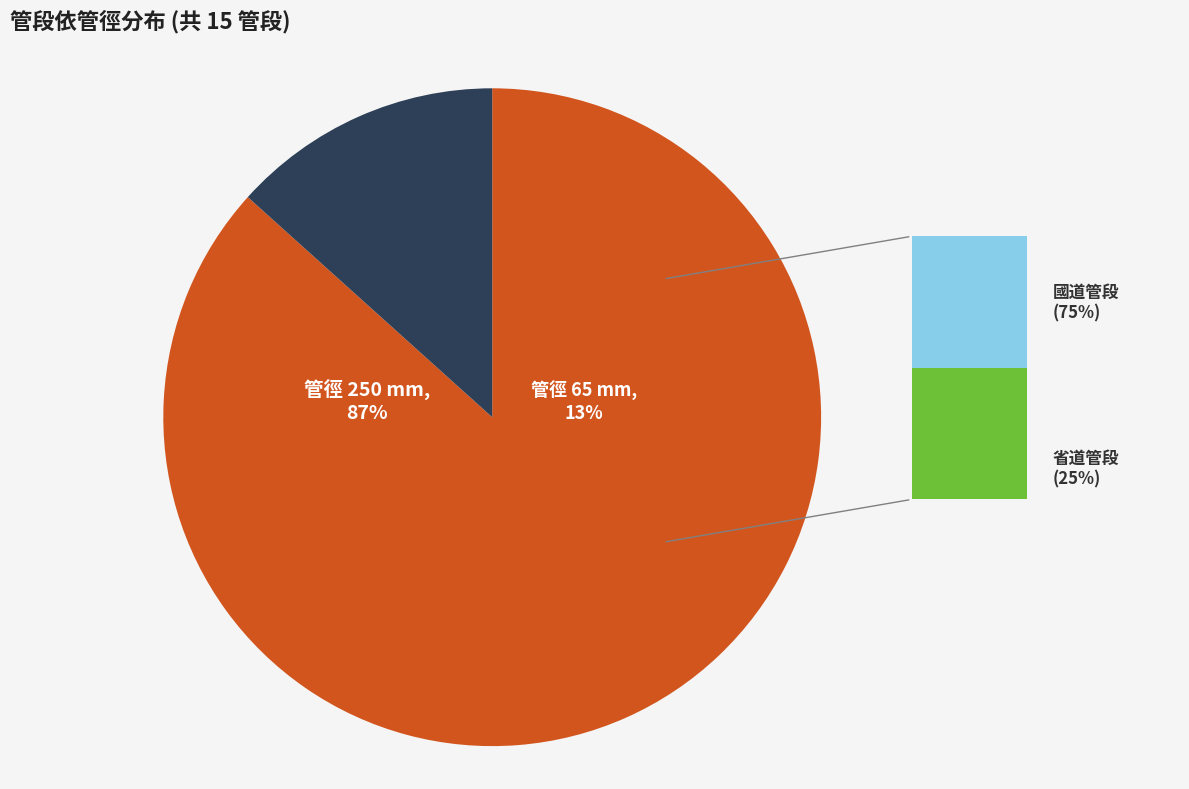

To the nearest percent, what portion does 管徑 250 mm represent?

87%